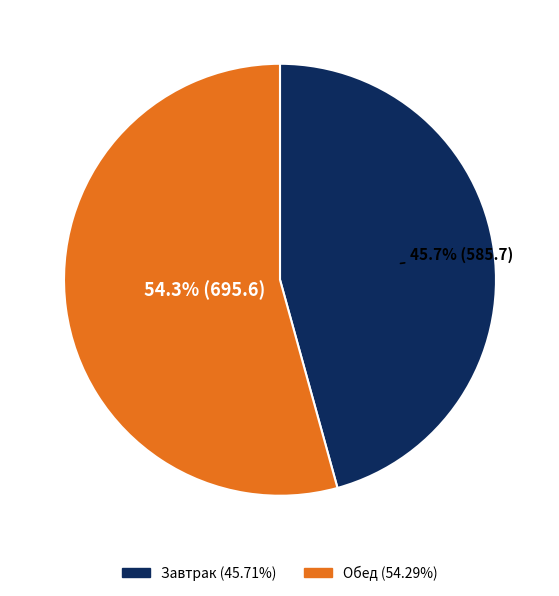

Combined, do Обед and Завтрак account for over 50%?

Yes